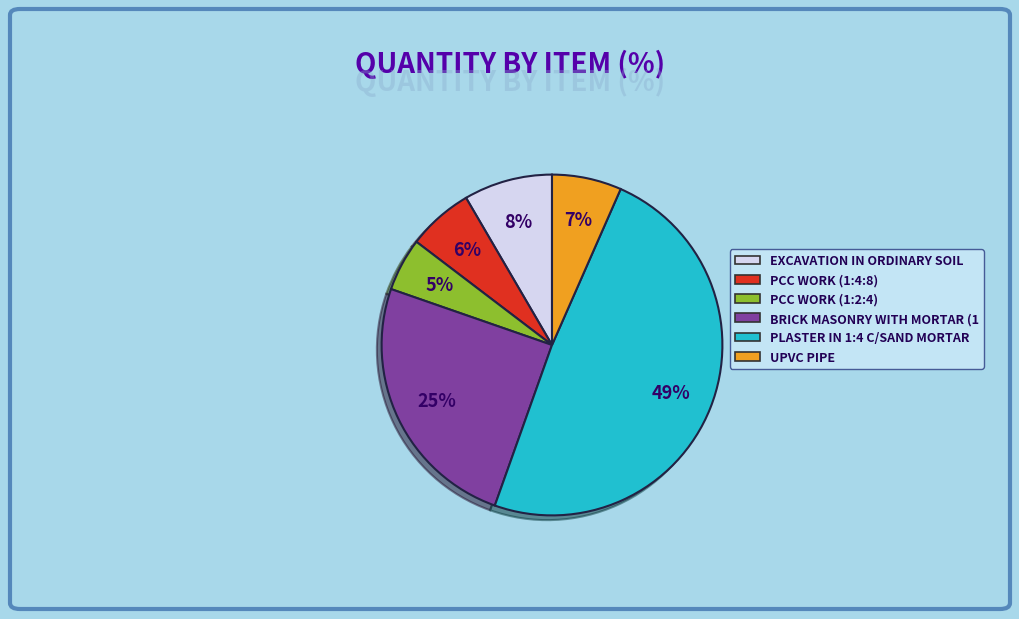

Between UPVC PIPE and BRICK MASONRY WITH MORTAR (1, which is larger?

BRICK MASONRY WITH MORTAR (1